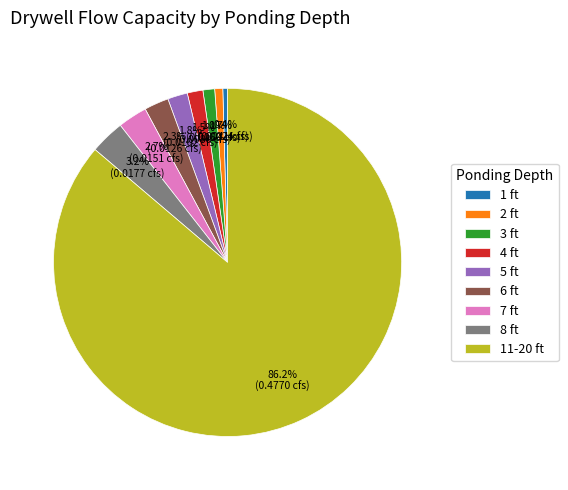

Does any single category account for the majority?

Yes